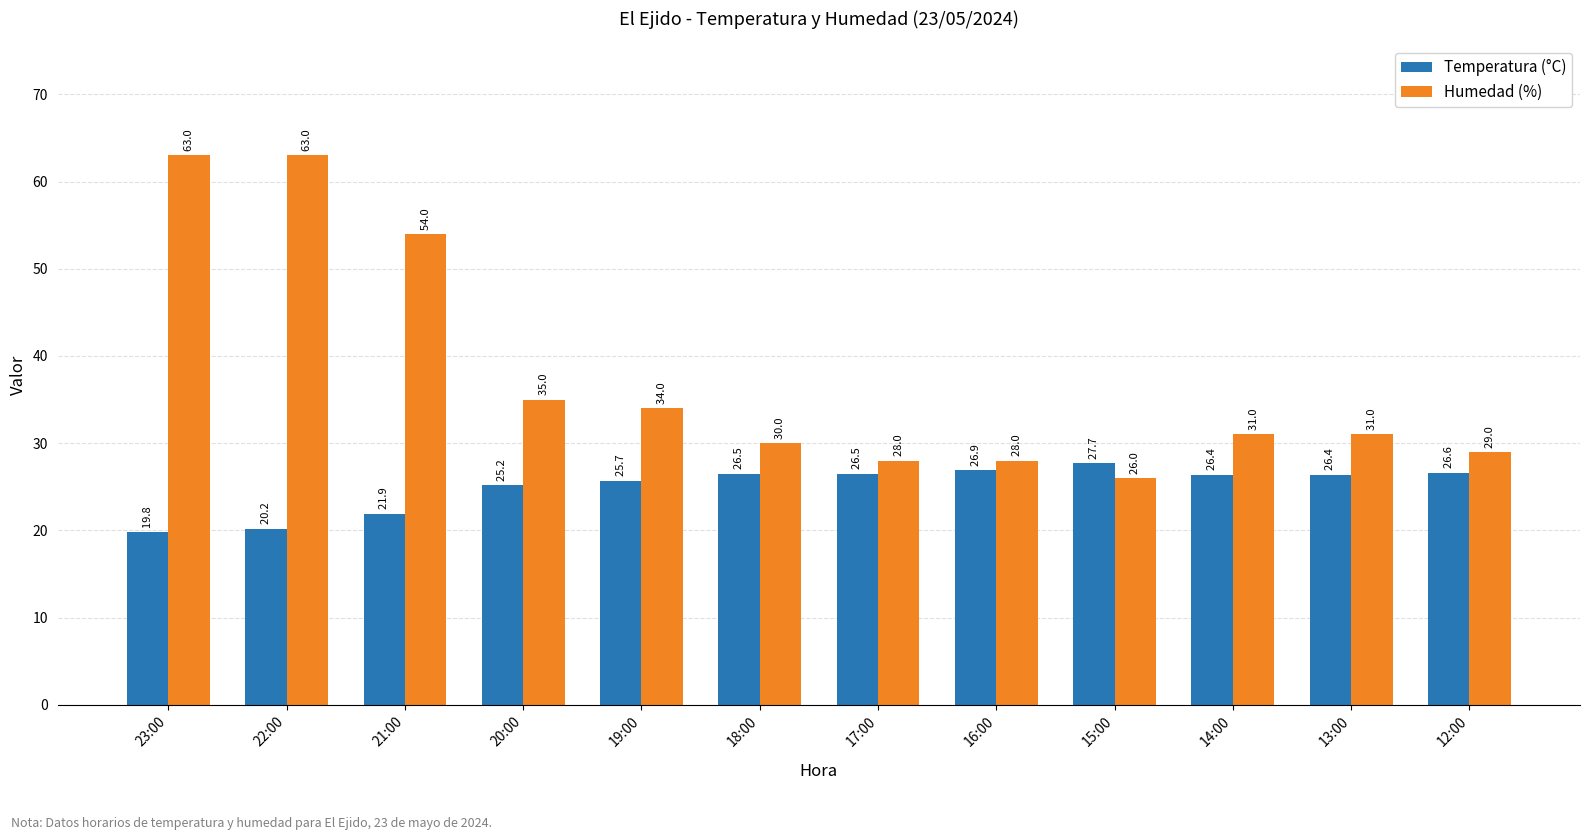

What is the highest value of the Temperatura (°C) series?

27.7